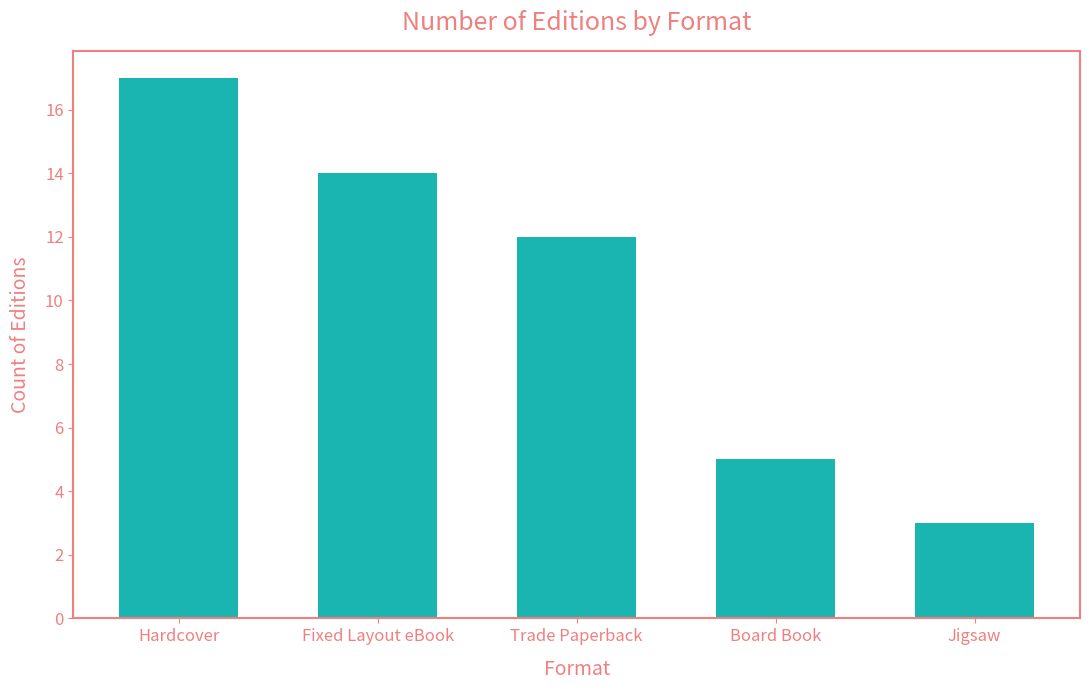

How many values are between 5 and 14?

3